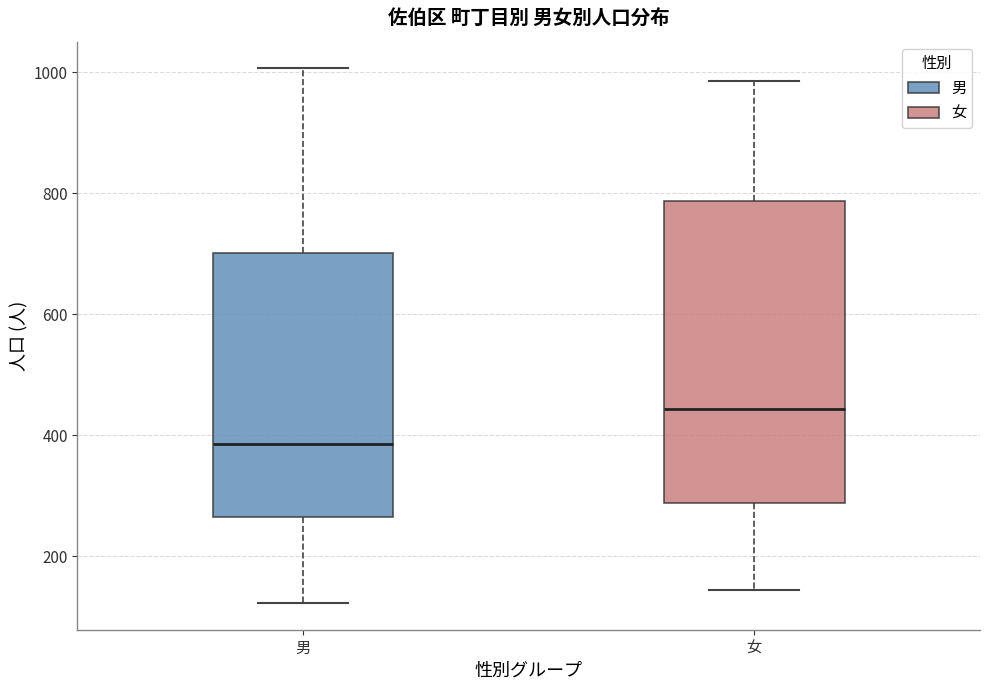

Comparing the boxes themselves (not the whiskers), which one is the tallest?

女